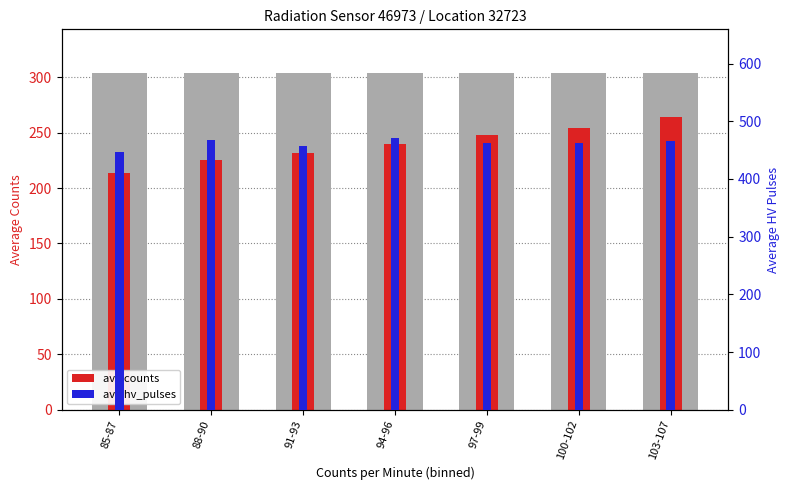

How many categories are shown in the chart?

7